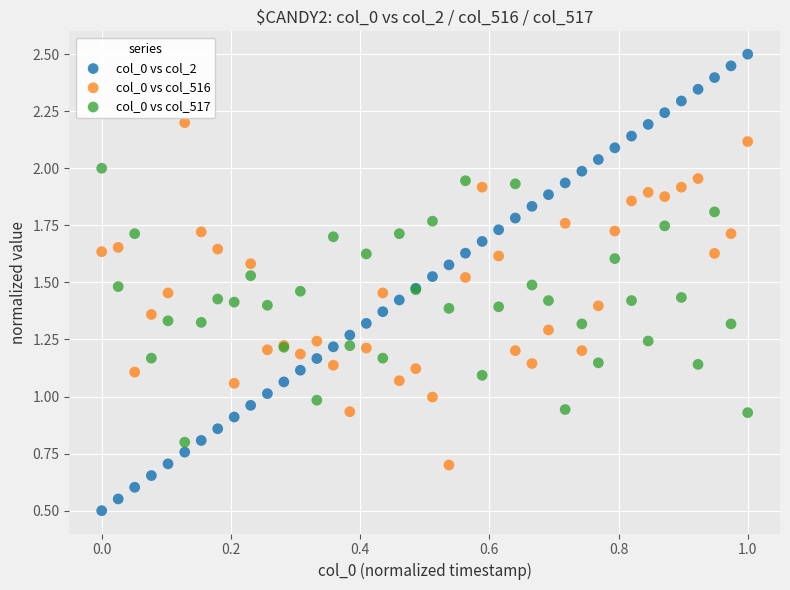

Which series contains the lowest Y value?

col_0 vs col_2